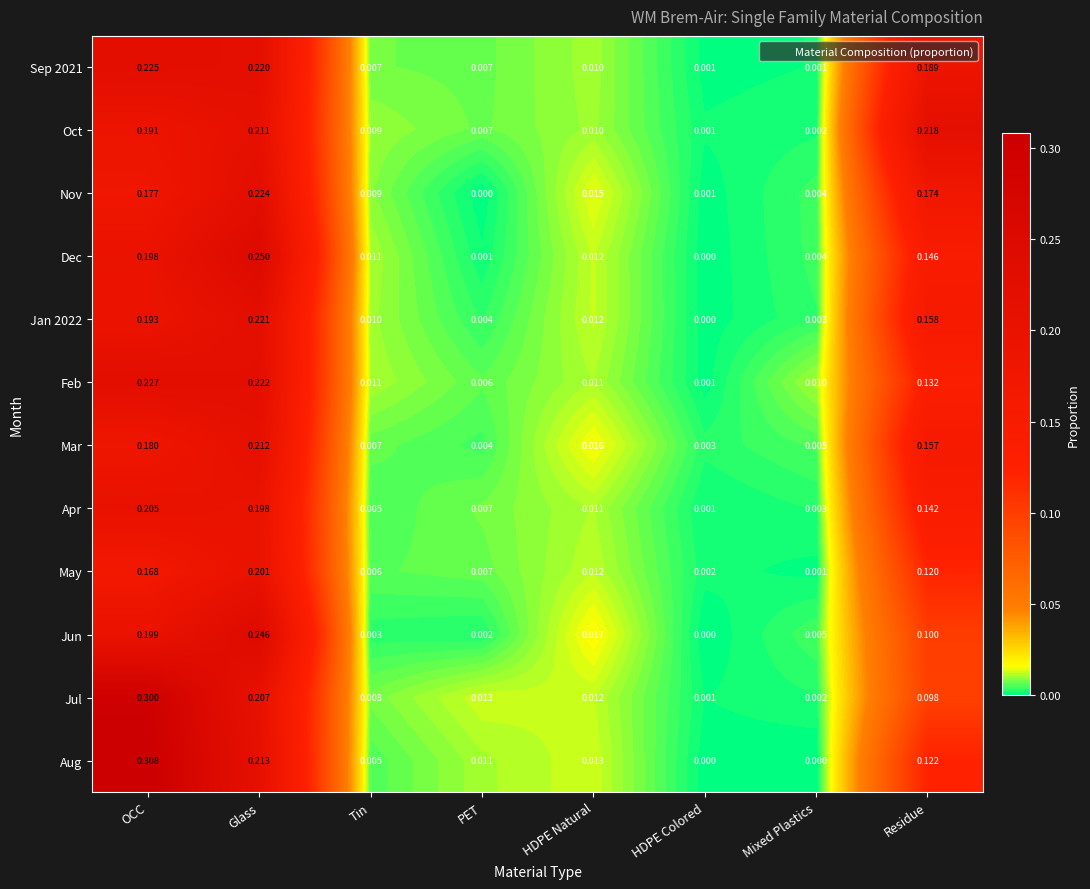

Rank the categories by Nov value from lowest to highest.

PET, HDPE Colored, Mixed Plastics, Tin, HDPE Natural, Residue, OCC, Glass